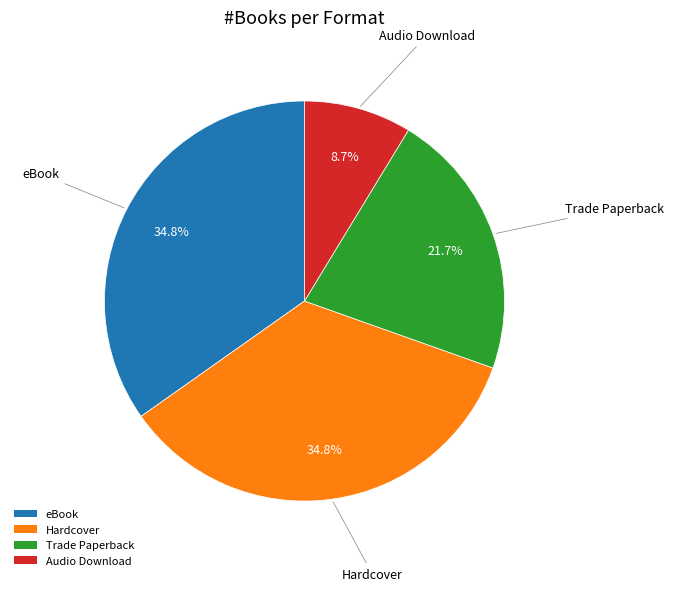

How many segments does this pie chart have?

4